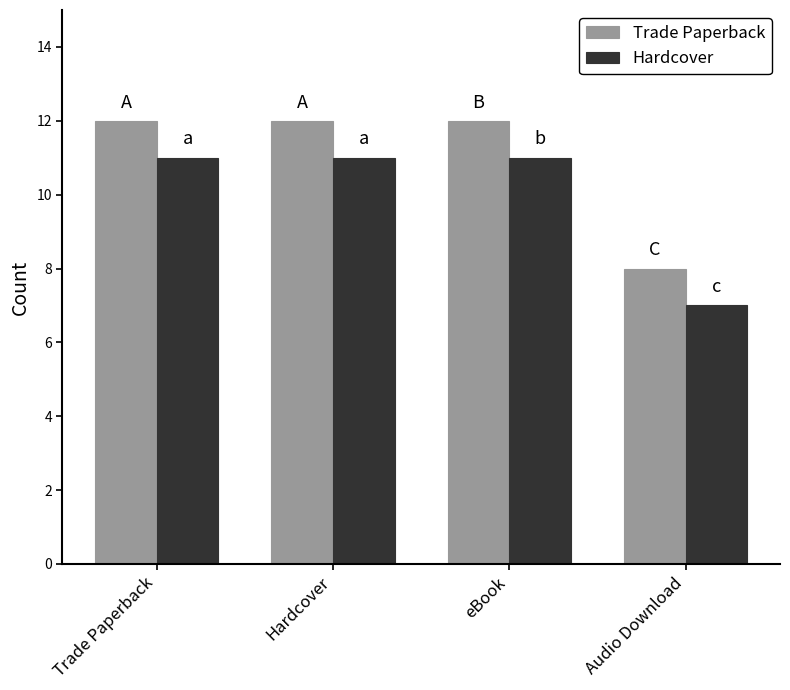

Count the number of categories in the chart.

4